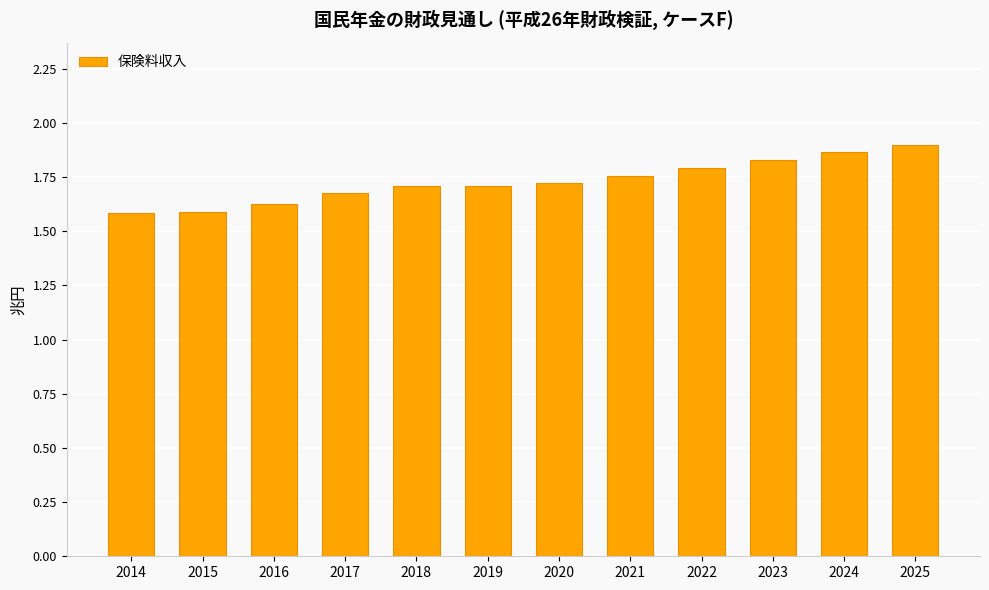

How many data points does each series have?

12